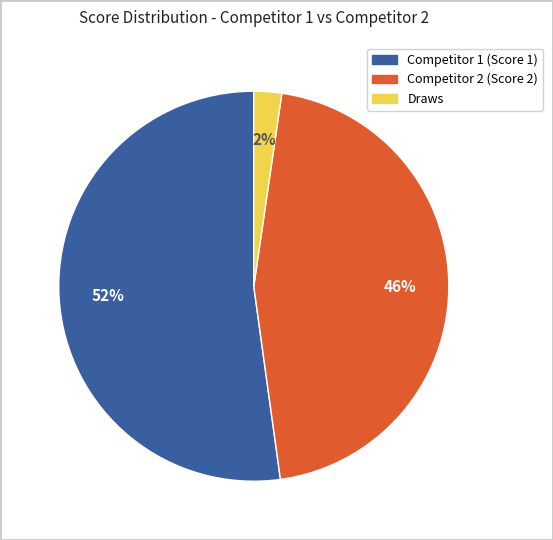

To the nearest percent, what is the average slice percentage?

33%